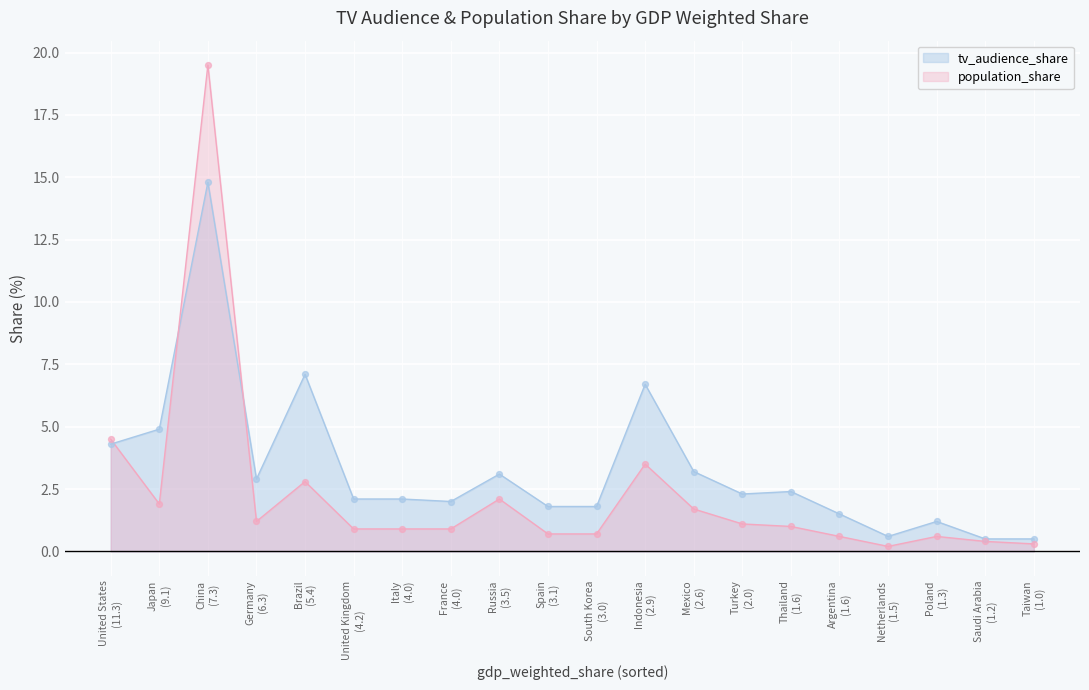

Which series reaches the maximum Y coordinate?

population_share